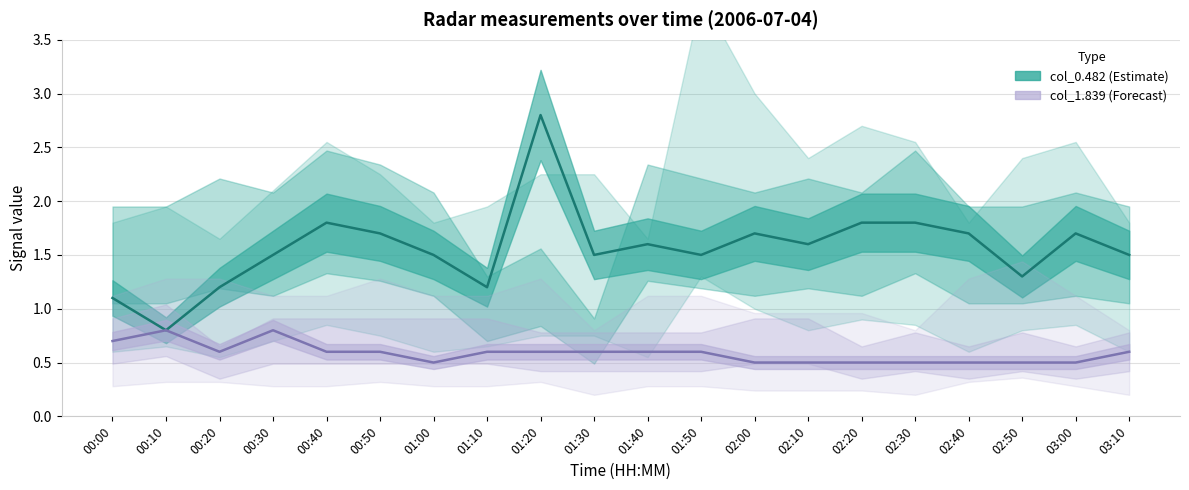

What is the label of the 2nd point from the right?

03:00